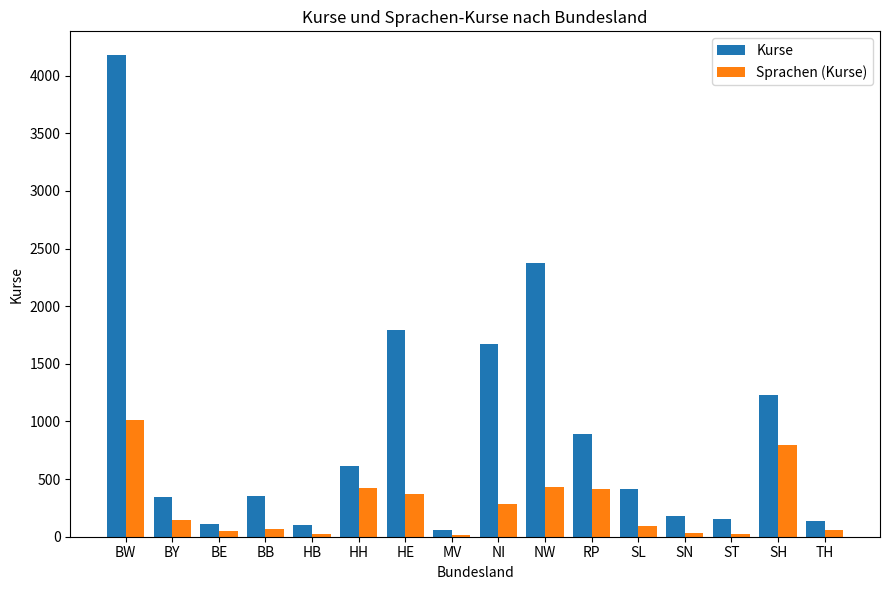

Which series changed the most between BB and HE?

Kurse